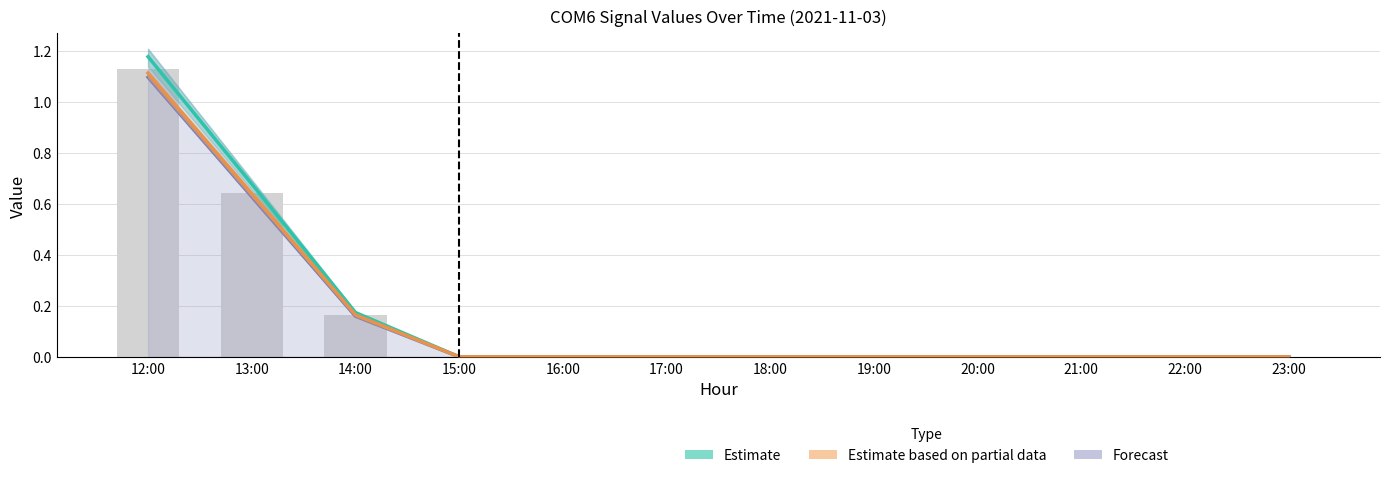

What is the label of the 3rd bar from the right?

21:00